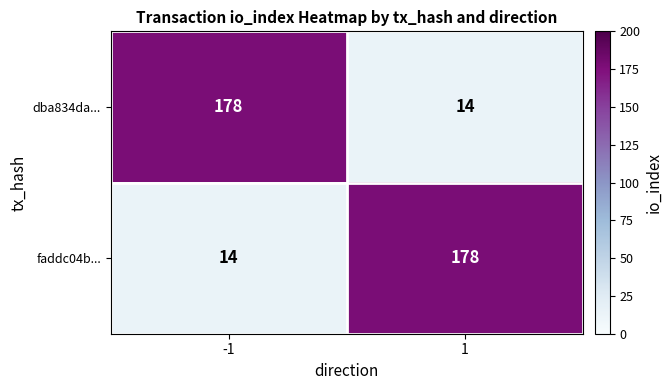

What is the difference between the maximum and minimum values in the dba834da... series?

164